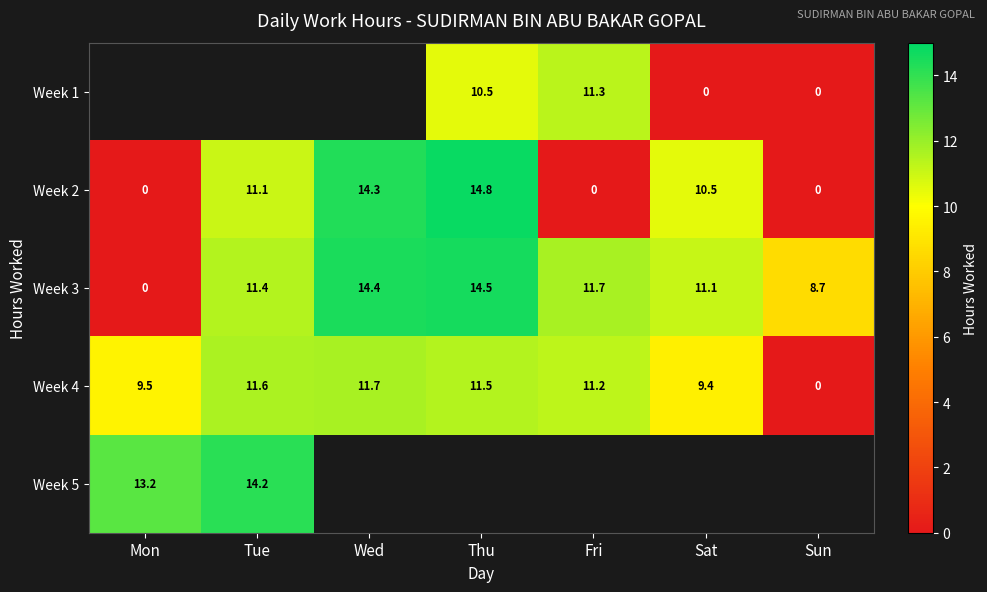

How many values in Week 3 are above zero?

6